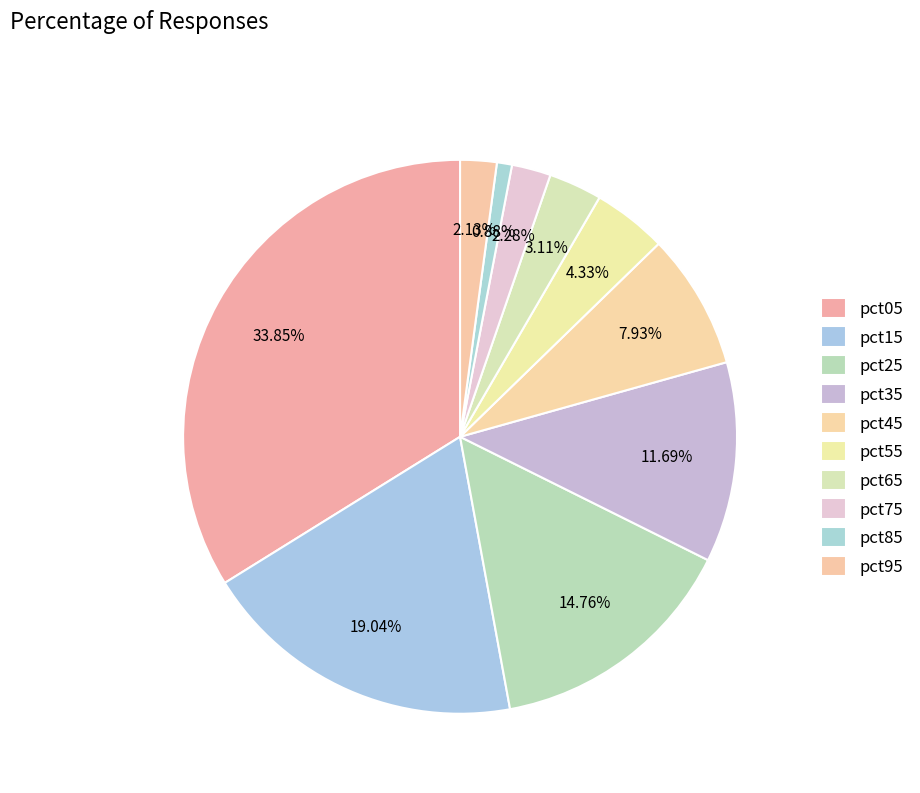

To the nearest percent, what portion does pct15 represent?

19%